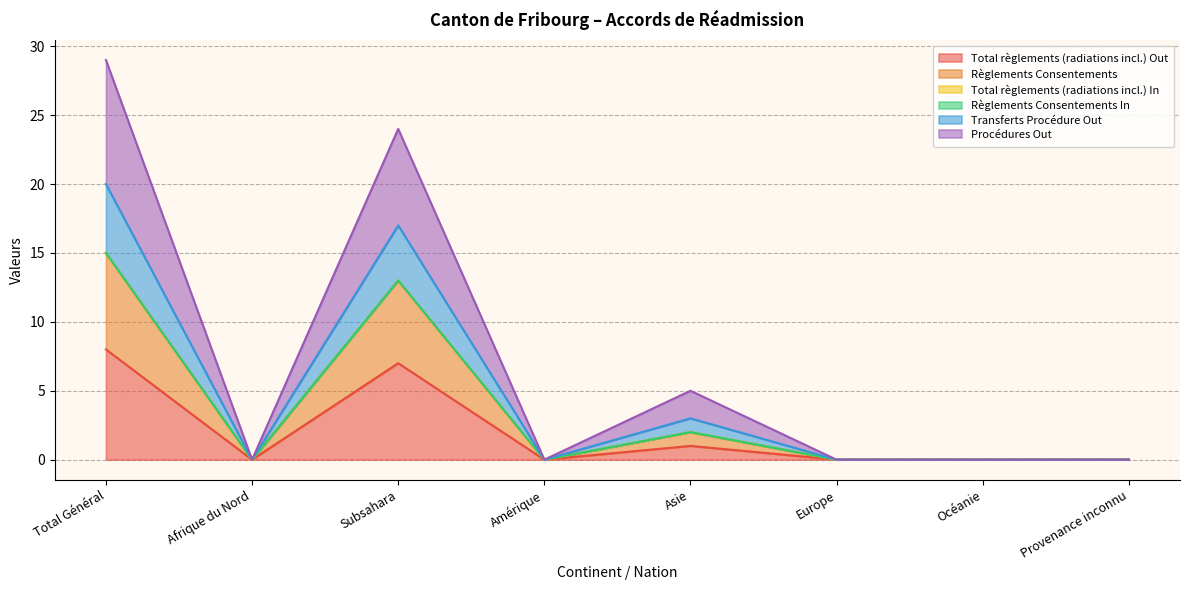

Which category has the highest value across all series?

Total Général